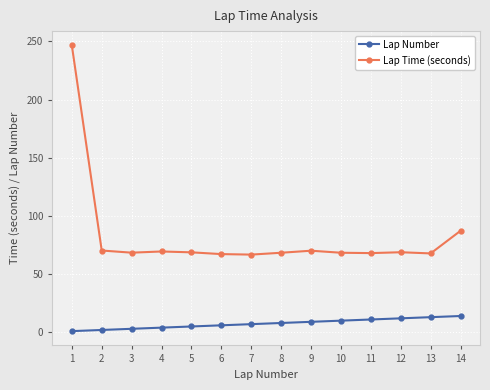

Which label corresponds to the largest value in the chart?

1